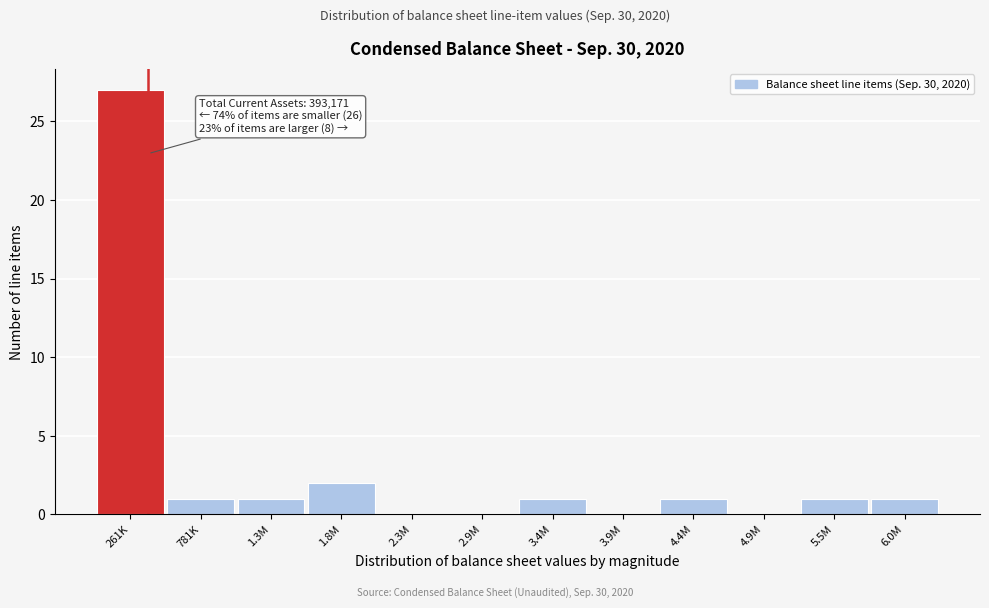

Reading left to right, extract all data points from this chart.

261K=27	781K=1	1.3M=1	1.8M=2	2.3M=0	2.9M=0	3.4M=1	3.9M=0	4.4M=1	4.9M=0	5.5M=1	6.0M=1